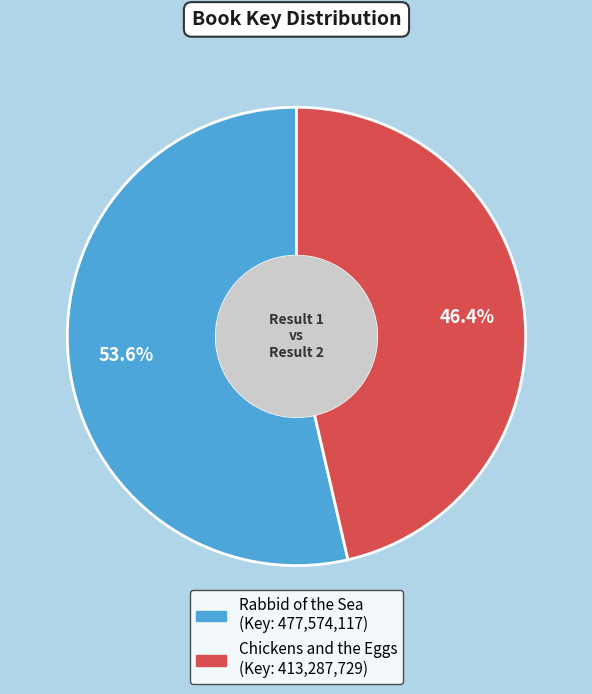

Which has a higher value, Chickens and the Eggs or Rabbid of the Sea?

Rabbid of the Sea